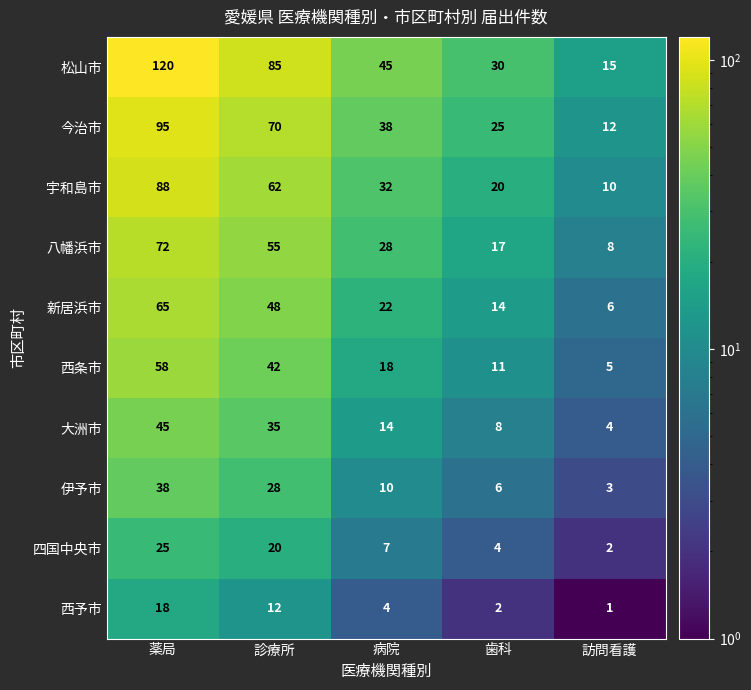

What is the sum of all 今治市 values?

240